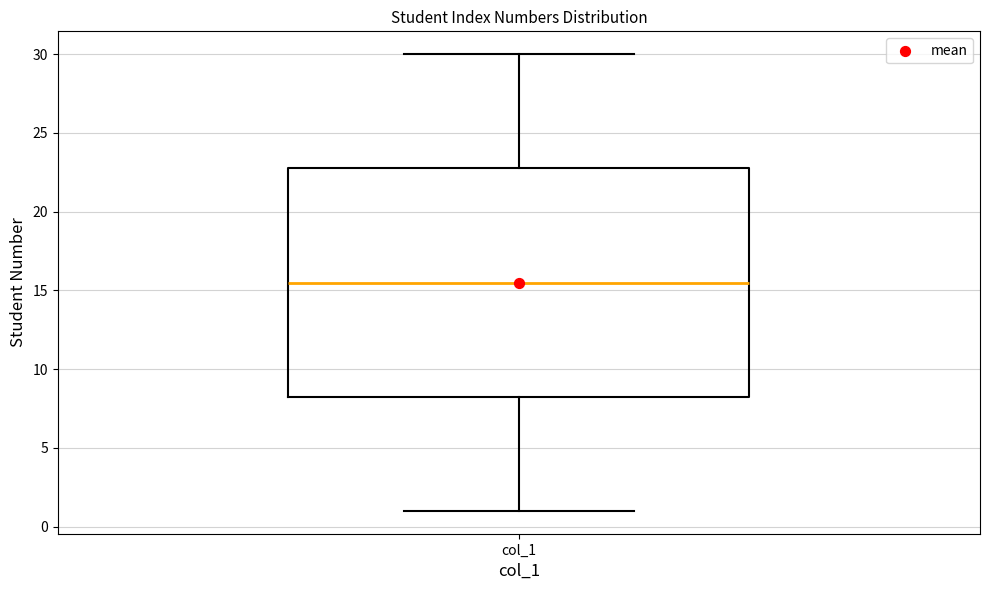

Read this box plot against the y-axis: the position of the median line, the range covered by the box, and the ends of both whiskers. The values are not printed on the chart, so give them approximately, as read against the axis.

median 15.5, box 8.5 to 23.0, whiskers 1.0 to 30.0